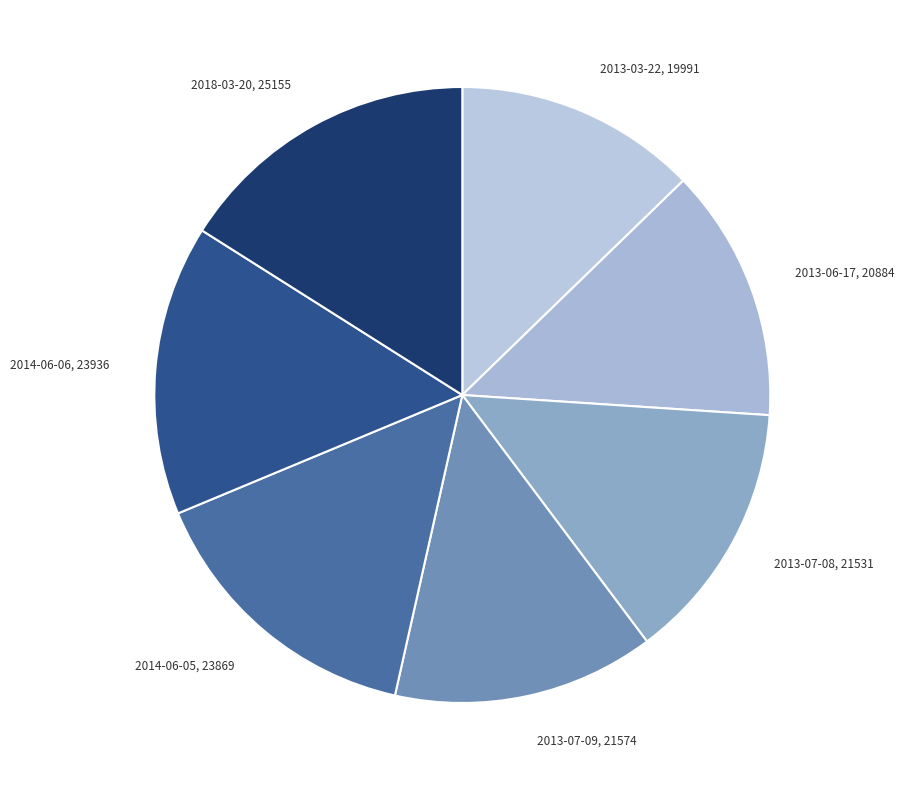

Which has a higher value, 2014-06-05 or 2018-03-20?

2018-03-20